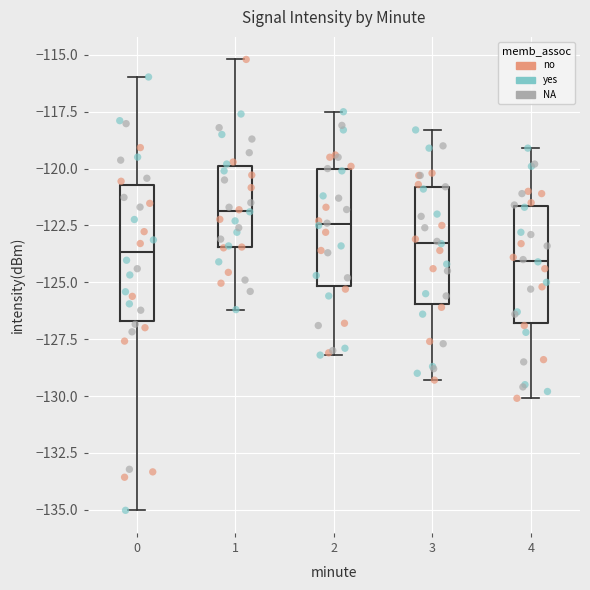

Comparing the boxes themselves (not the whiskers), which one is the tallest?

0